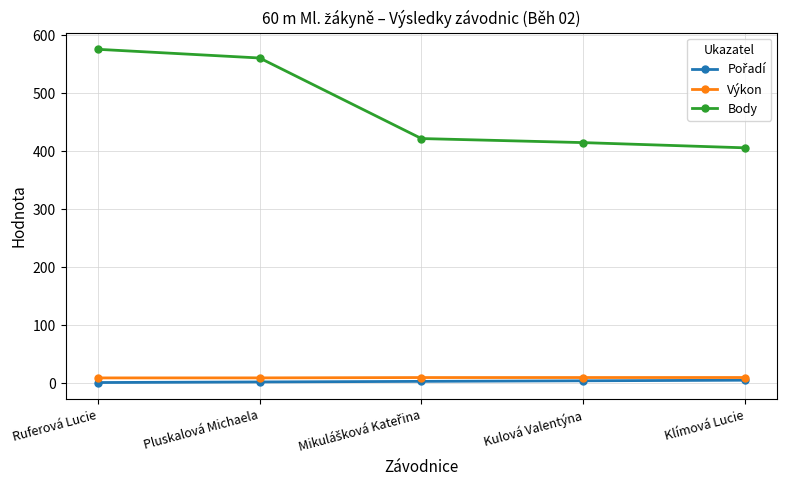

Which series has the largest total across all categories?

Body